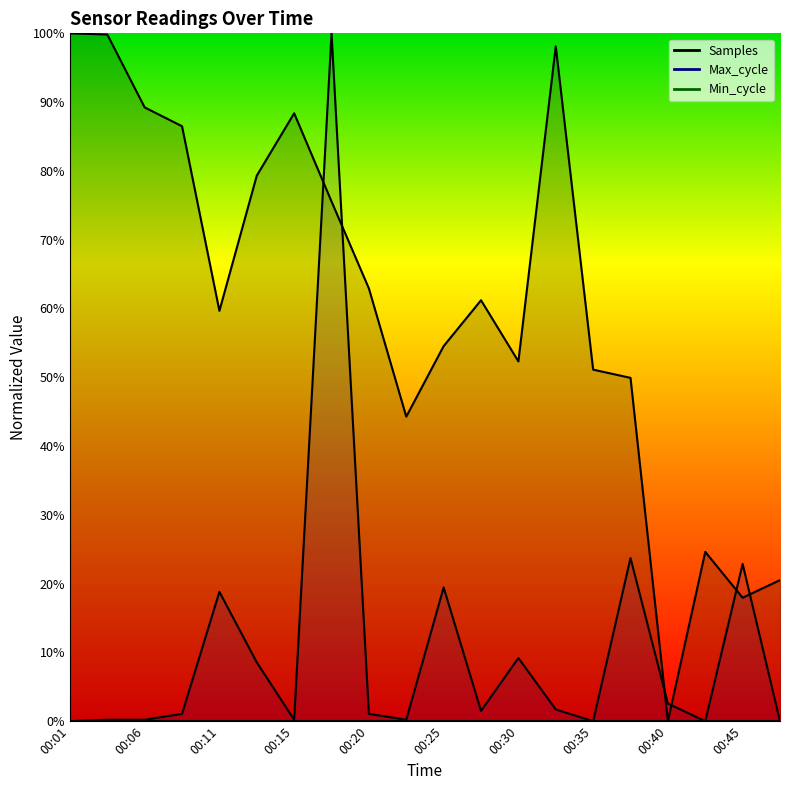

What is the difference between the maximum and minimum values in the Samples series?

1.0